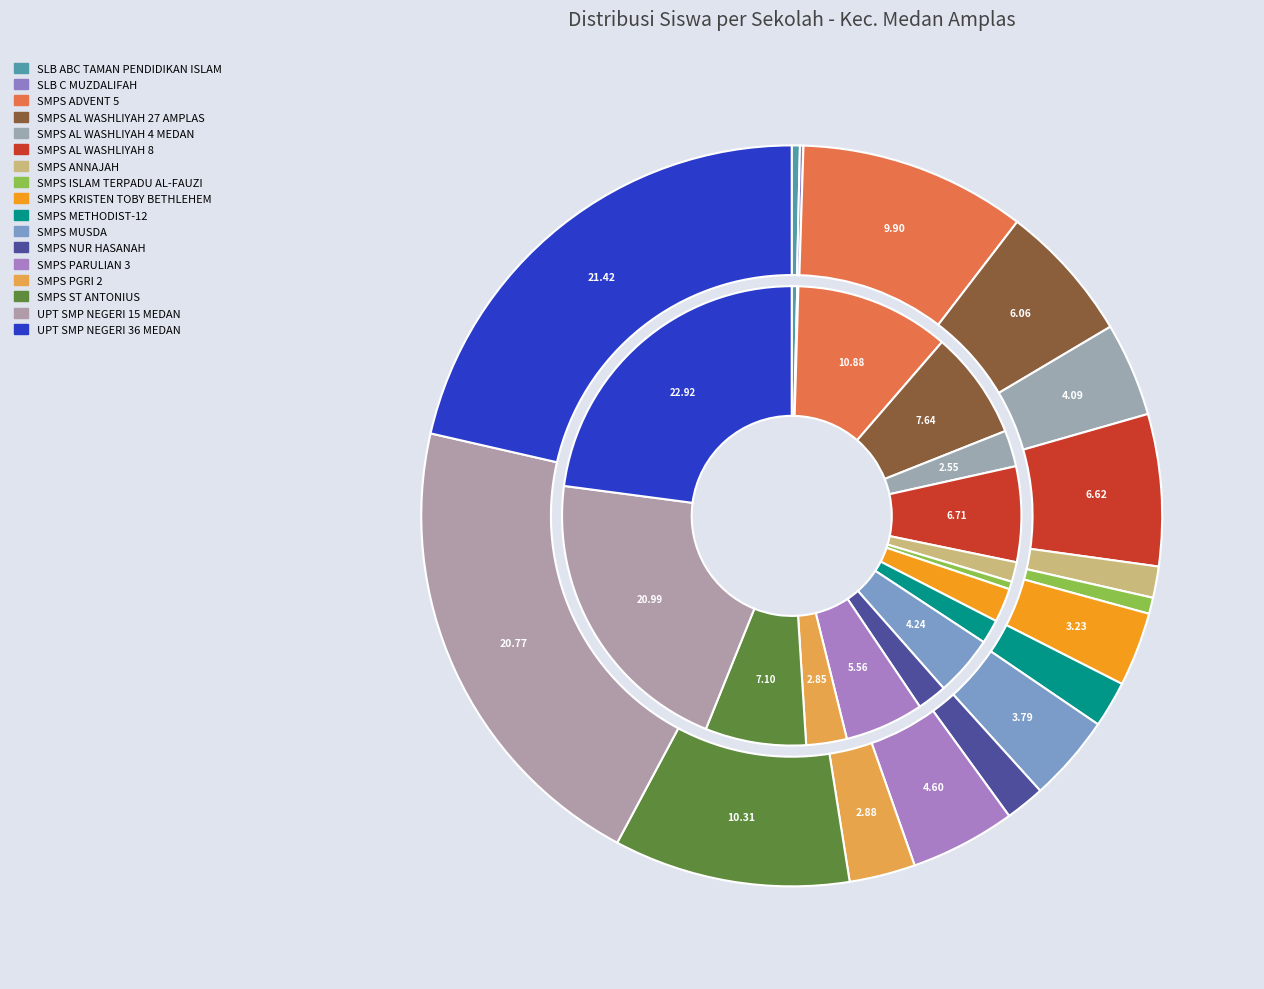

Is there a majority slice in this chart?

No